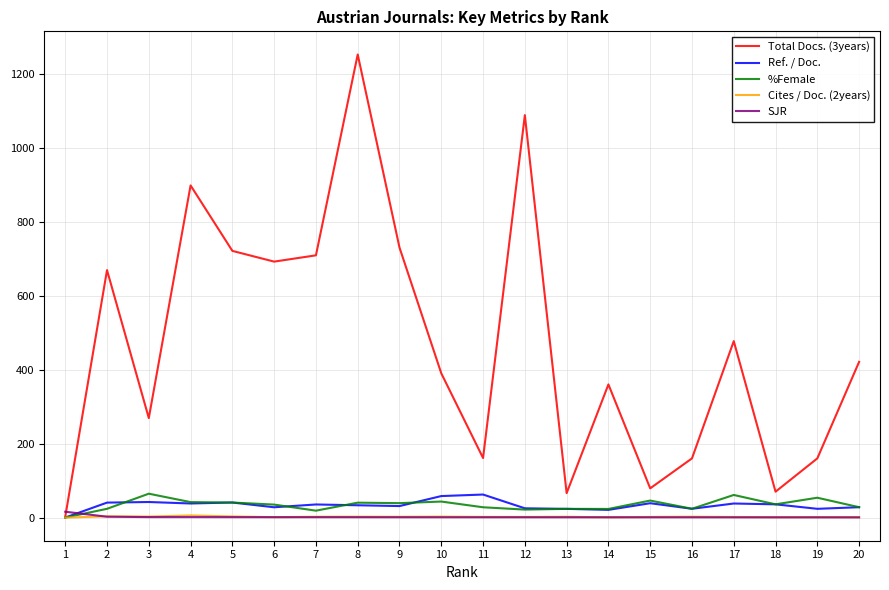

Is it true that Total Docs. (3years) equals 1202.9 at 4?

False